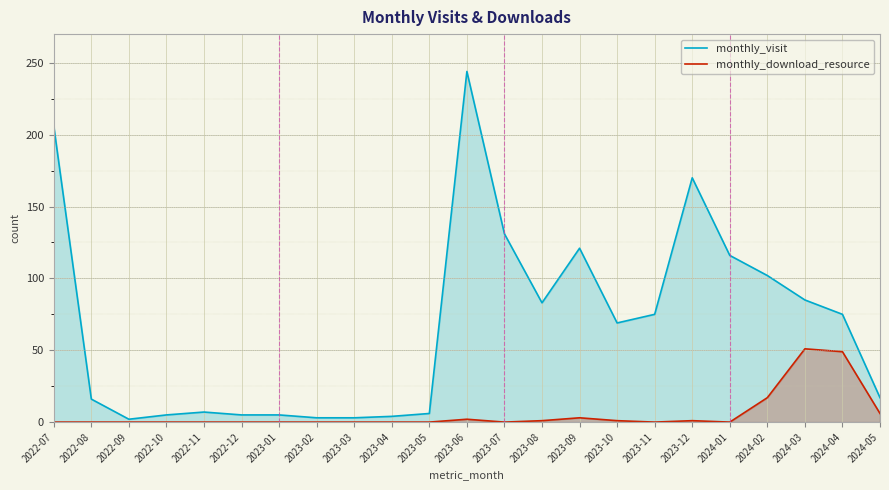

True or false: monthly_download_resource and monthly_visit intersect in this chart.

False